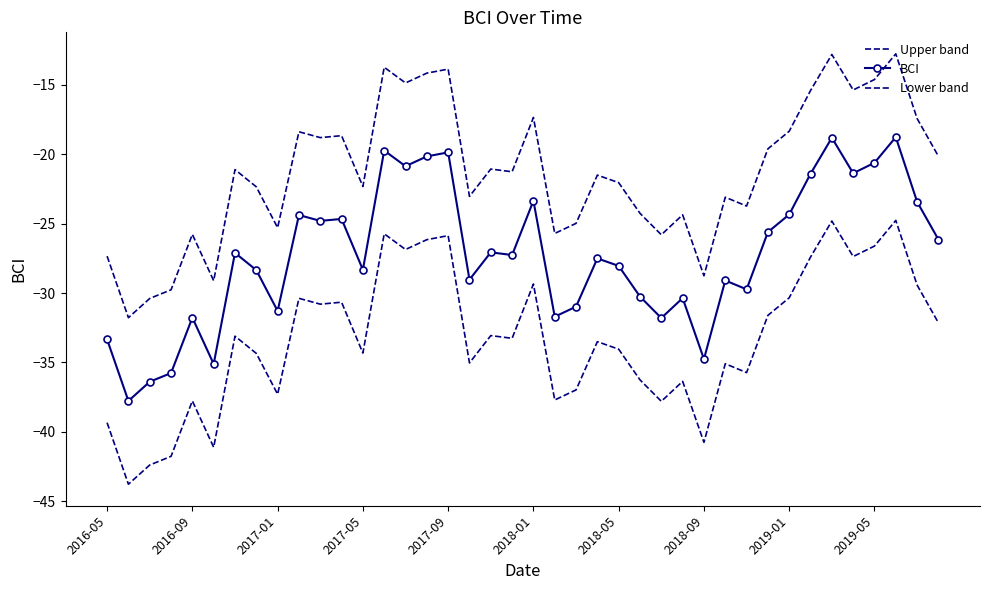

Does the chart have visible grid lines?

No